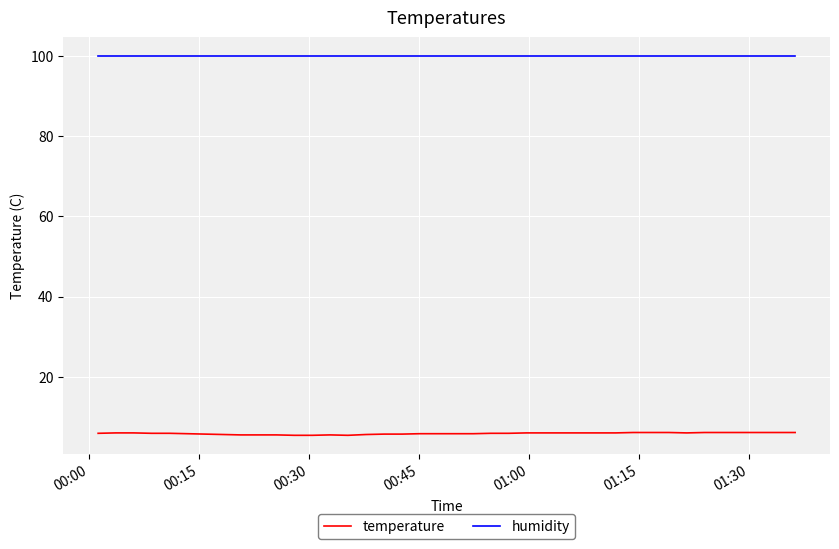

What is the sum of all humidity values?

3996.0